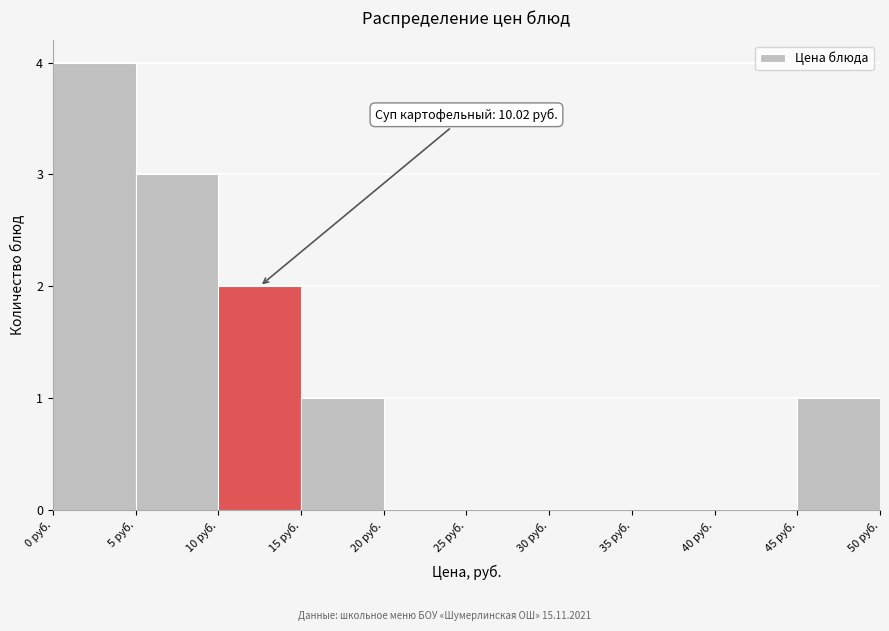

Over which range of the x-axis is the bar tallest?

0 to 5